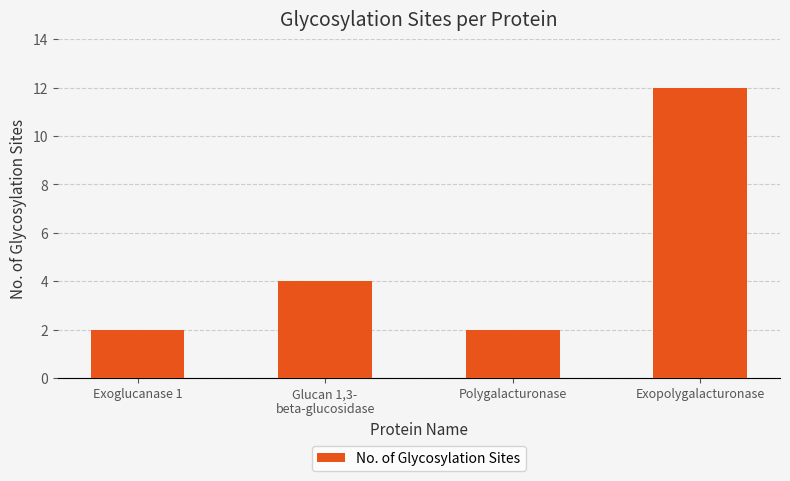

The value at Polygalacturonase is 1. True or false?

False